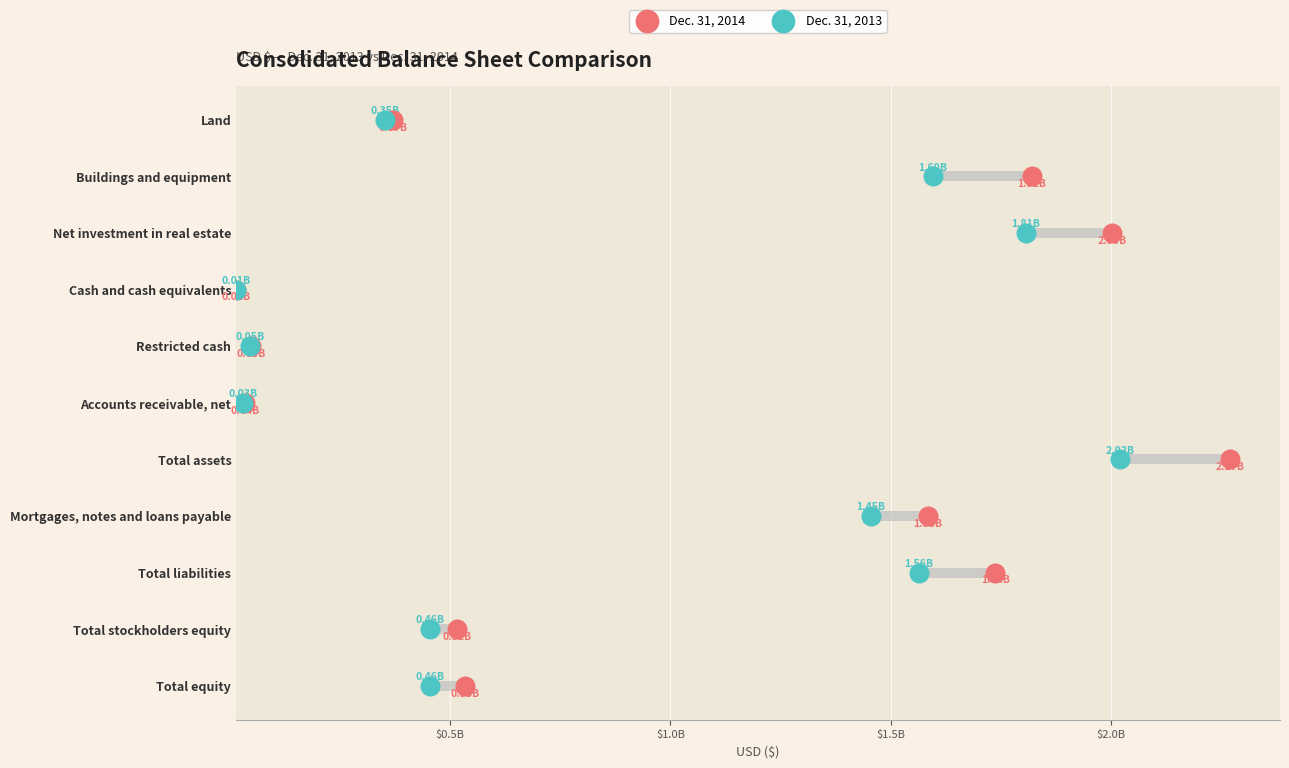

Which series contains the lowest Y value?

Dec. 31, 2014